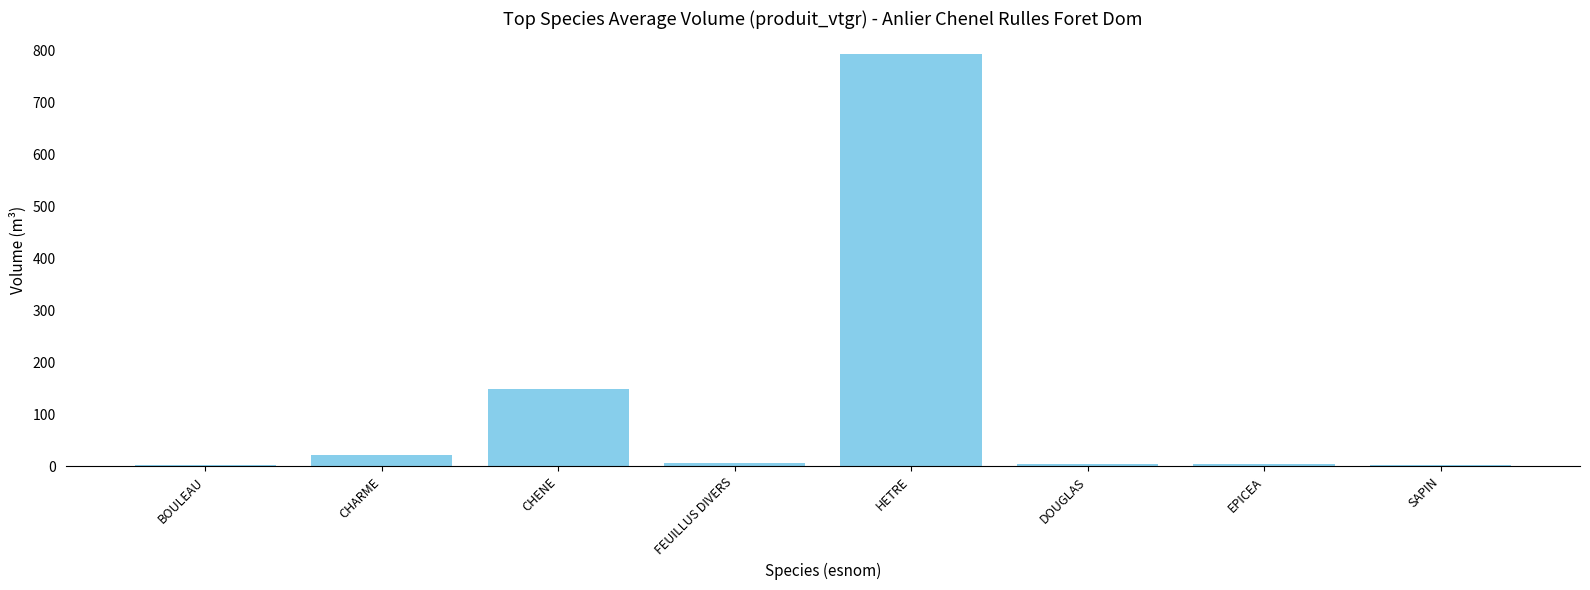

What is the sum of the values at SAPIN and BOULEAU?

4.5